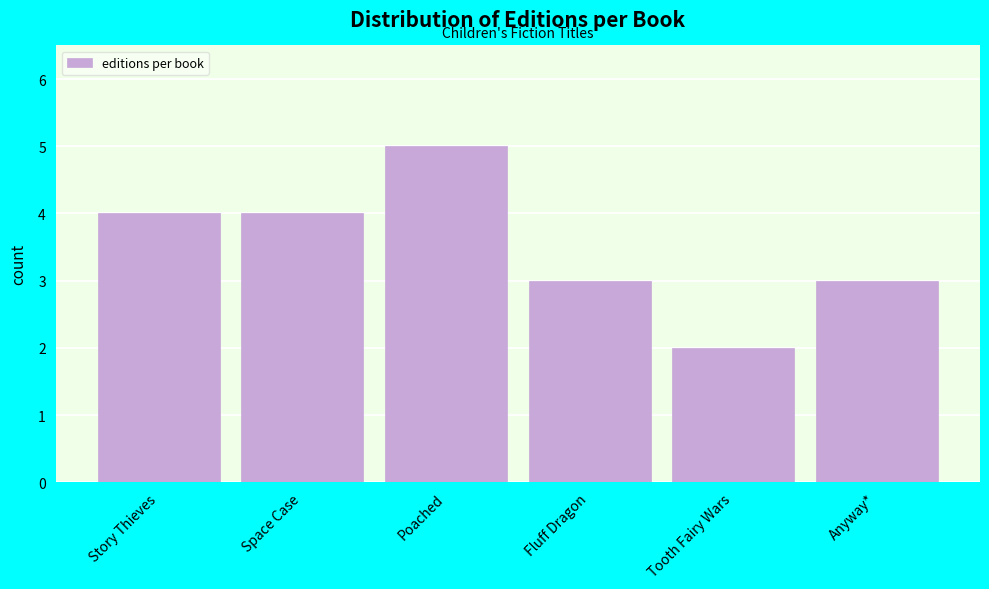

Reading left to right, transcribe all the data shown in this chart.

4	4	5	3	2	3